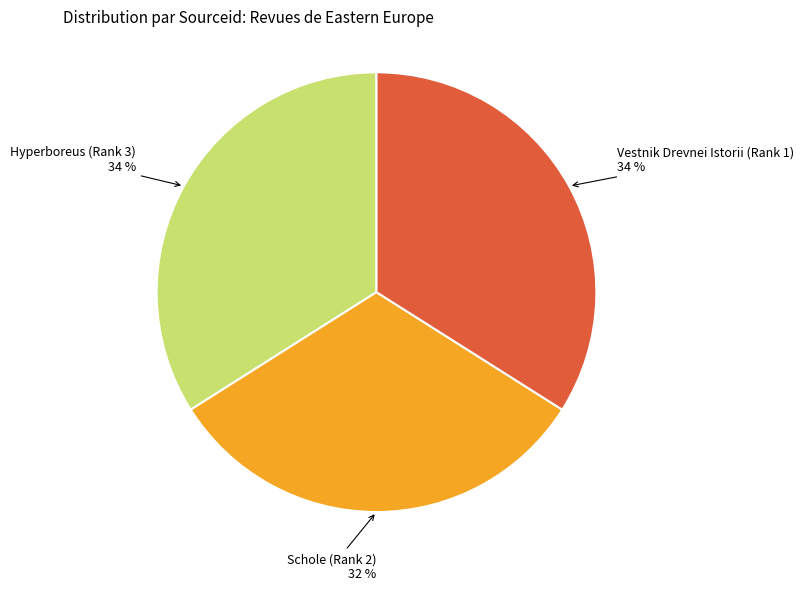

Which slice is the smallest?

Schole (Rank 2)